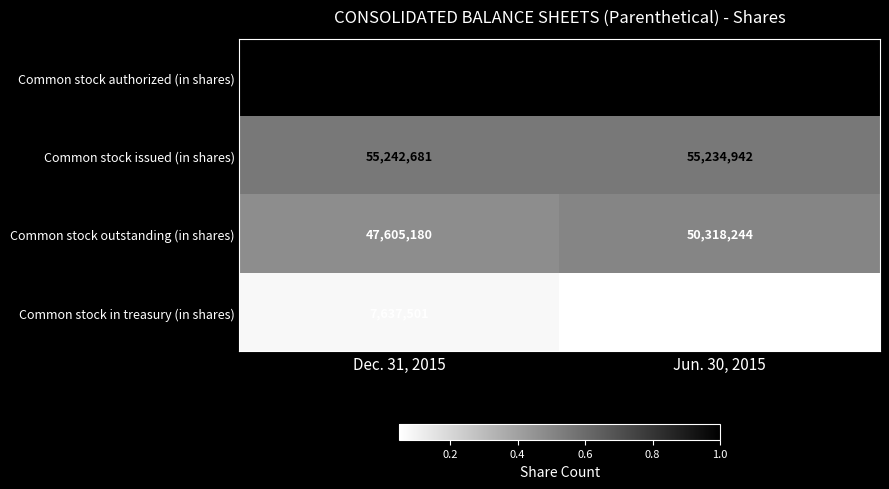

At which category does the chart reach its minimum across all series?

Jun. 30, 2015